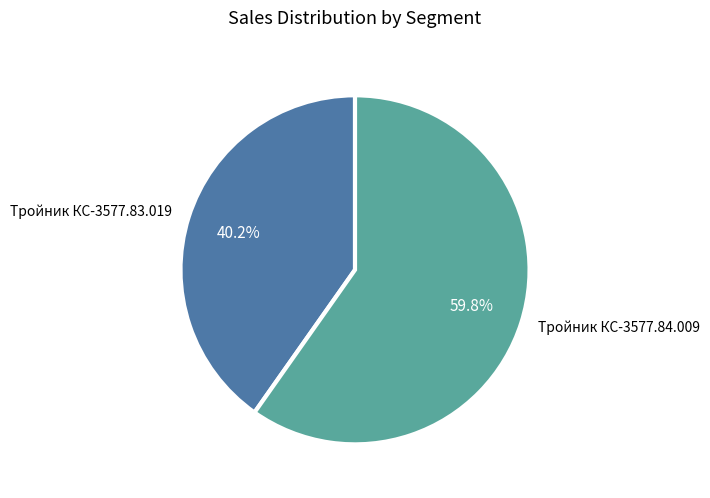

To the nearest percent, what percentage of the pie is Тройник КС-3577.84.009?

60%